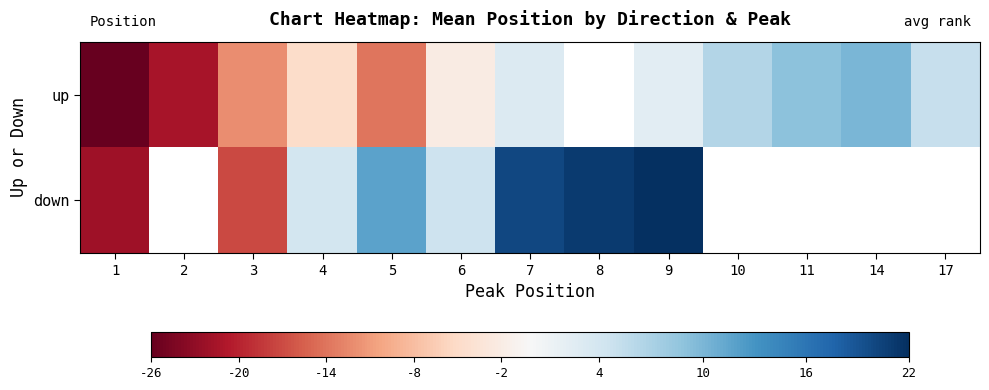

The value of row_1 at 3 is -30.8. True or false?

False